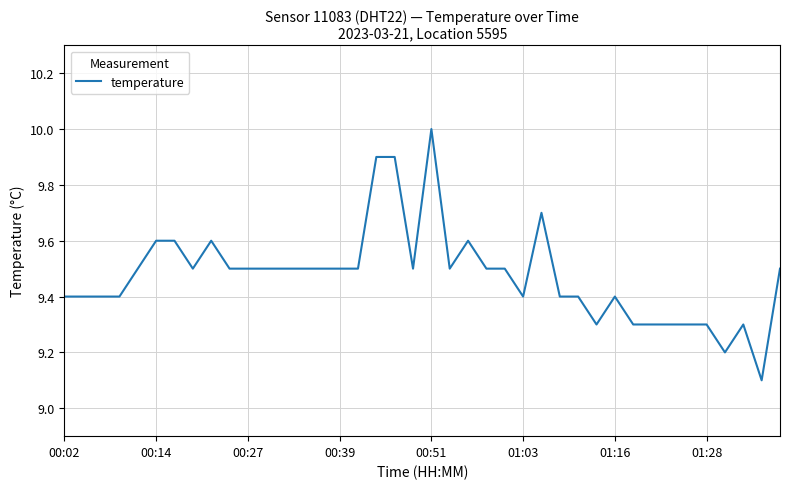

What is the difference between the maximum and minimum values?

0.9